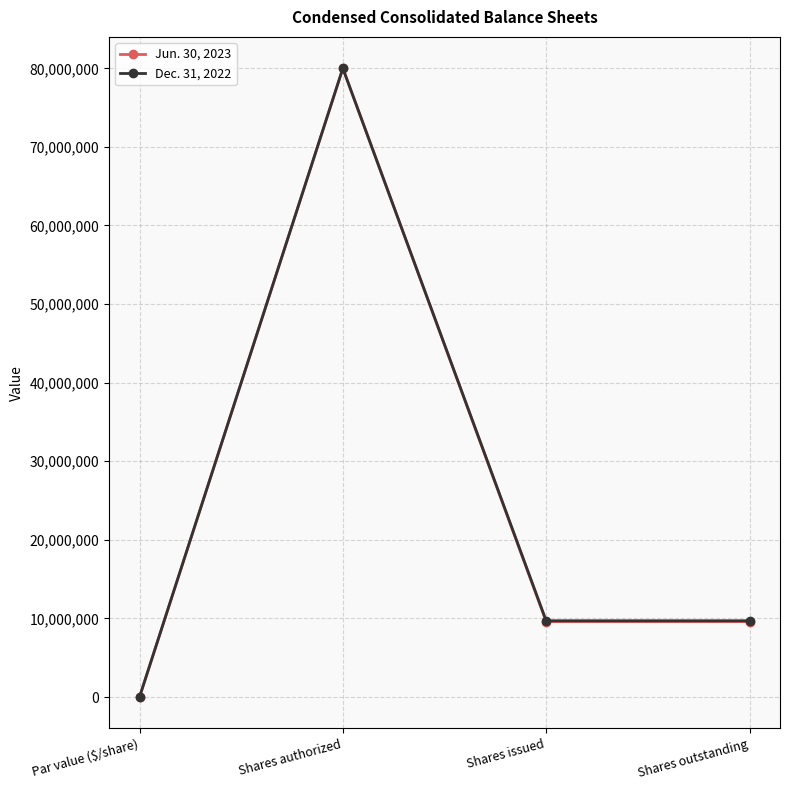

Reading right to left, transcribe all the data shown in this chart.

Jun. 30, 2023: 9589239	9589239	80000000	0
Dec. 31, 2022: 9702147	9702147	80000000	0